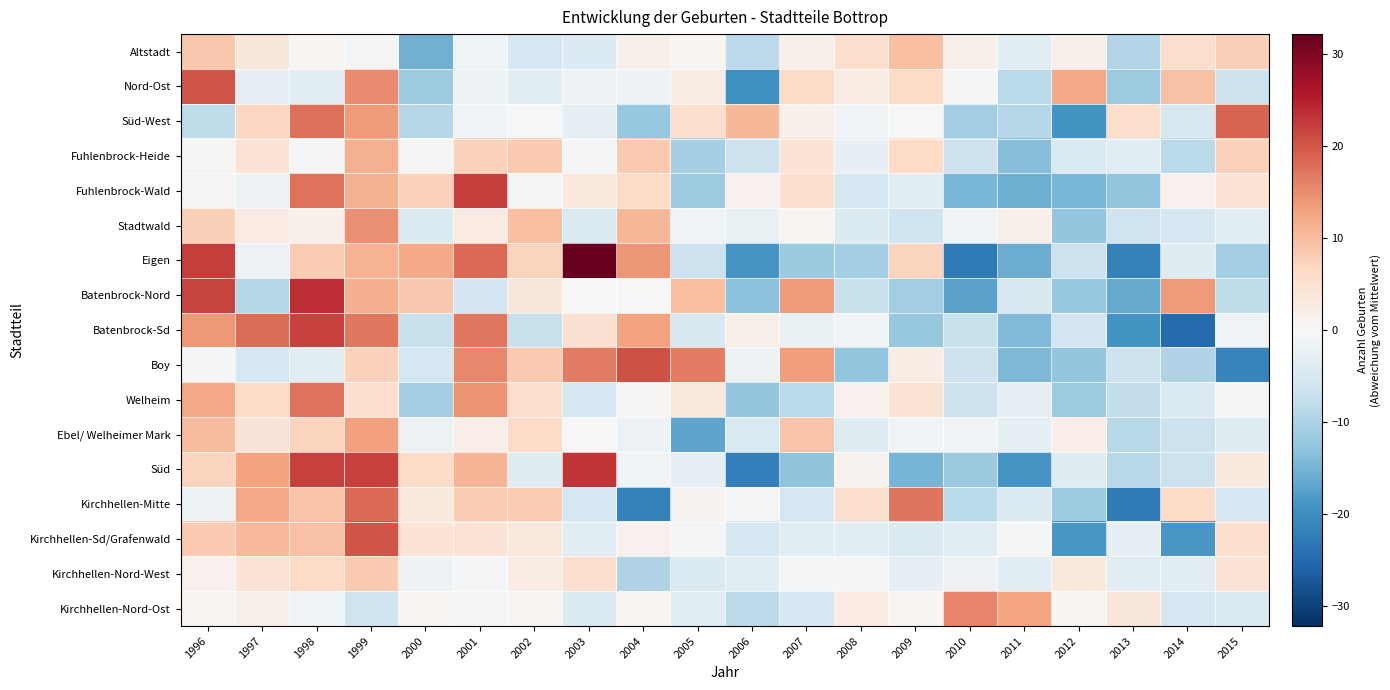

What is the maximum value shown in the chart?

32.2